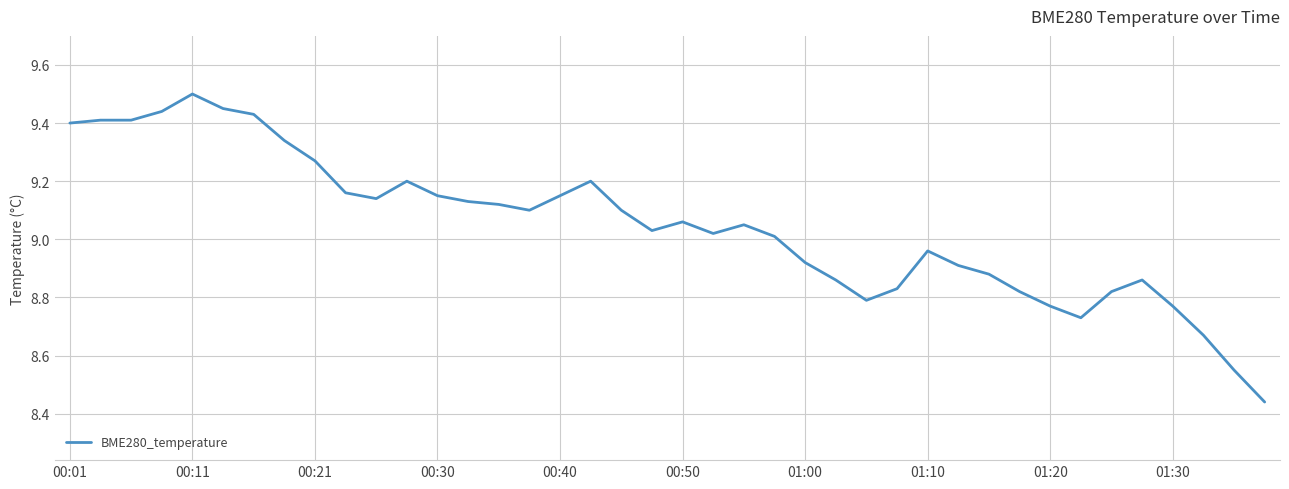

Count the number of values greater than 9.

24